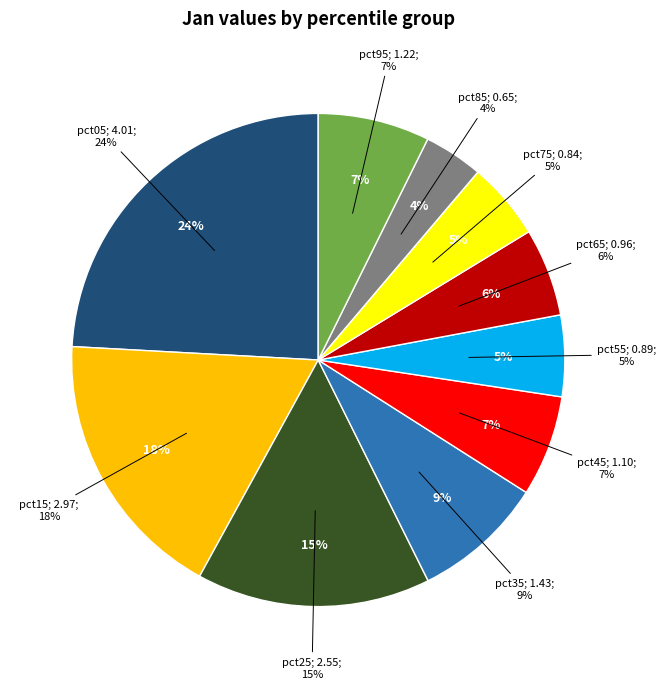

Do pct65 and pct05 together represent more than half of the pie?

No